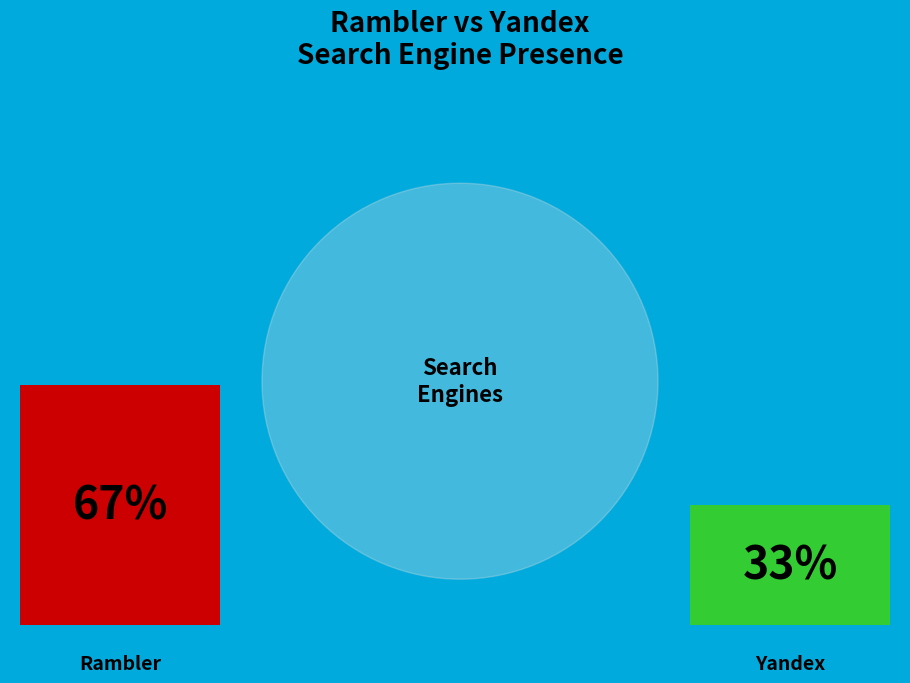

Is it true that 2023-04-30 is 1% of the pie?

False